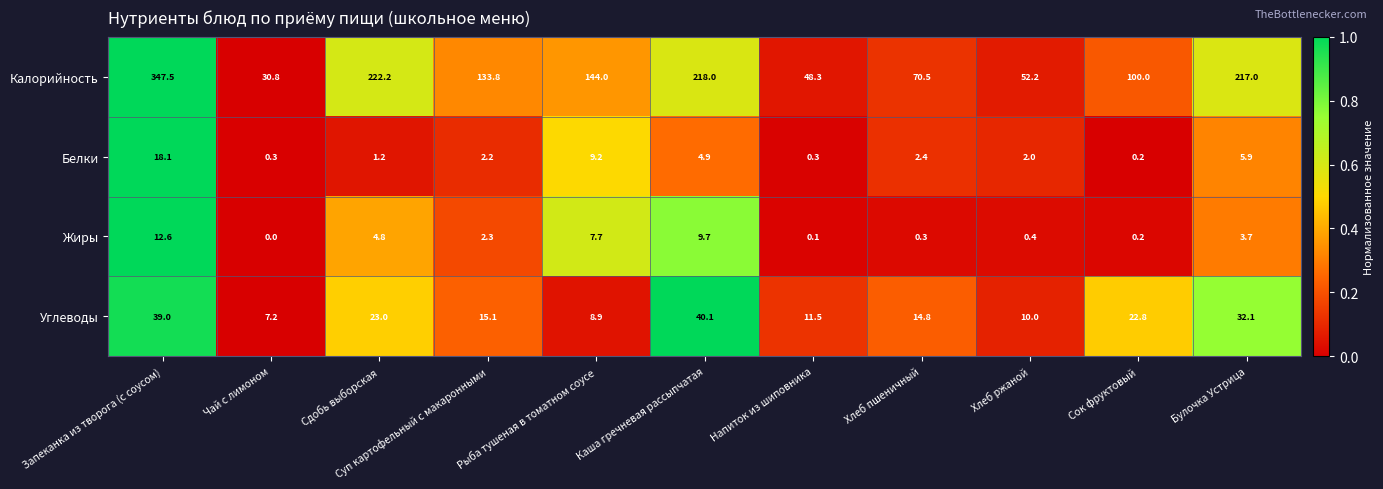

What is the greatest value displayed?

347.5